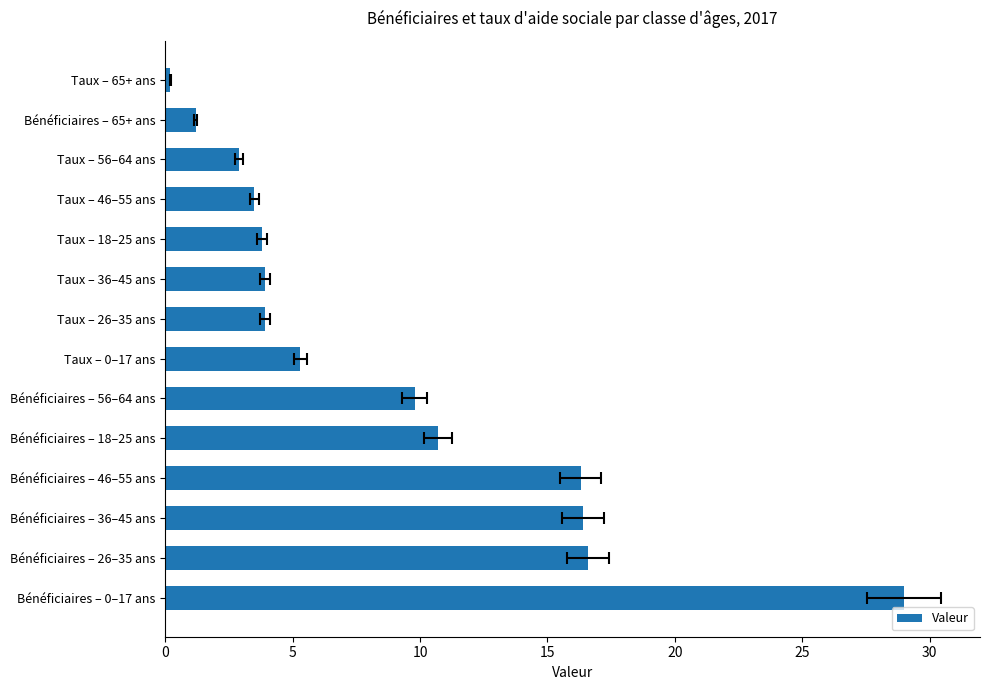

What is the value of the 6th bar from the left?

9.8